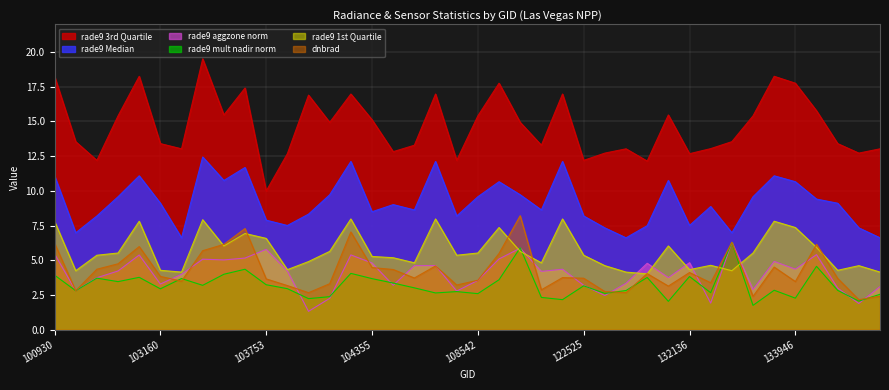

At which category is the sum across all series the highest?

103524